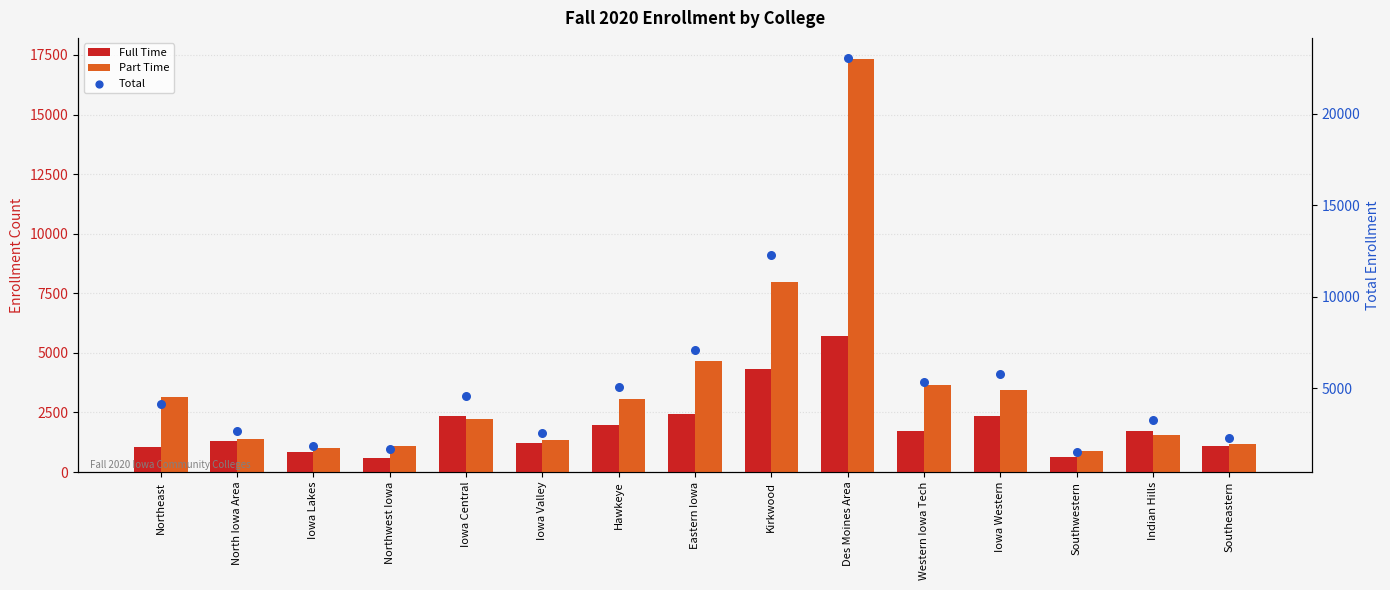

Which series has the largest total across all categories?

Total